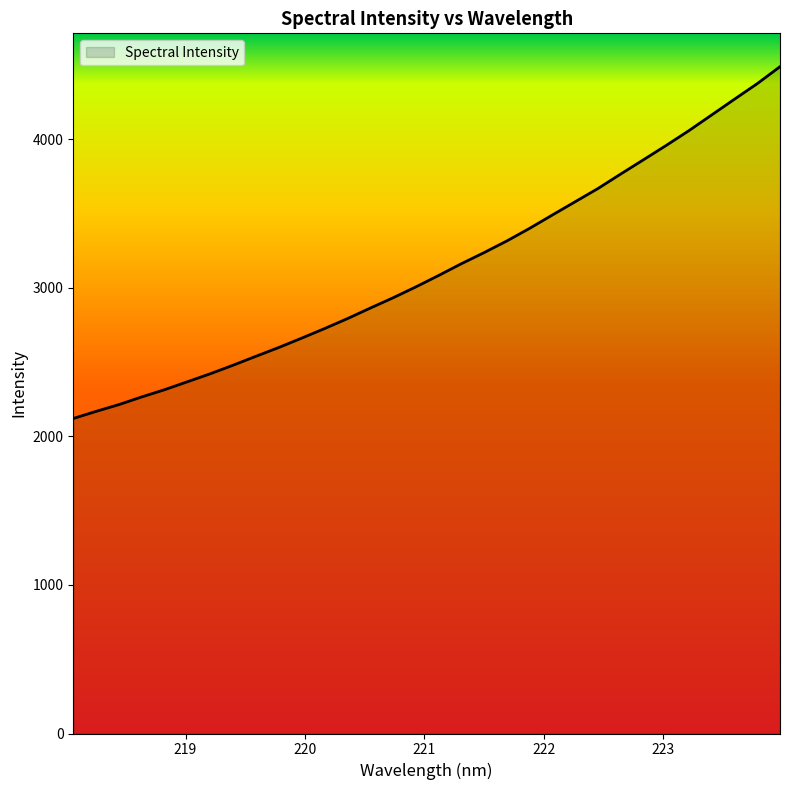

What is the sum of all values?

100350.0